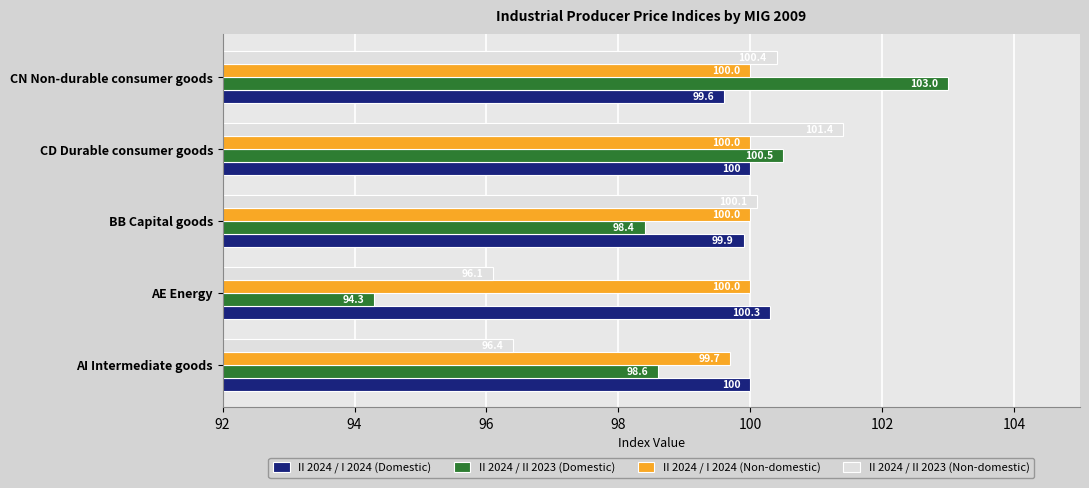

List the series in order of their peak value, highest first.

II 2024 / II 2023 (Domestic), II 2024 / II 2023 (Non-domestic), II 2024 / I 2024 (Domestic), II 2024 / I 2024 (Non-domestic)